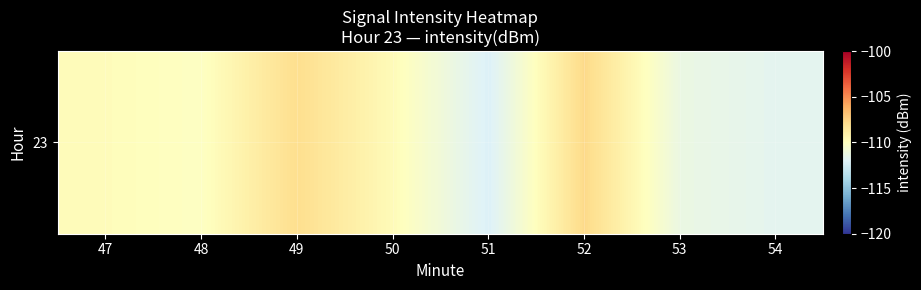

List the labels in order of value, largest first.

52, 49, 50, 47, 48, 53, 54, 51